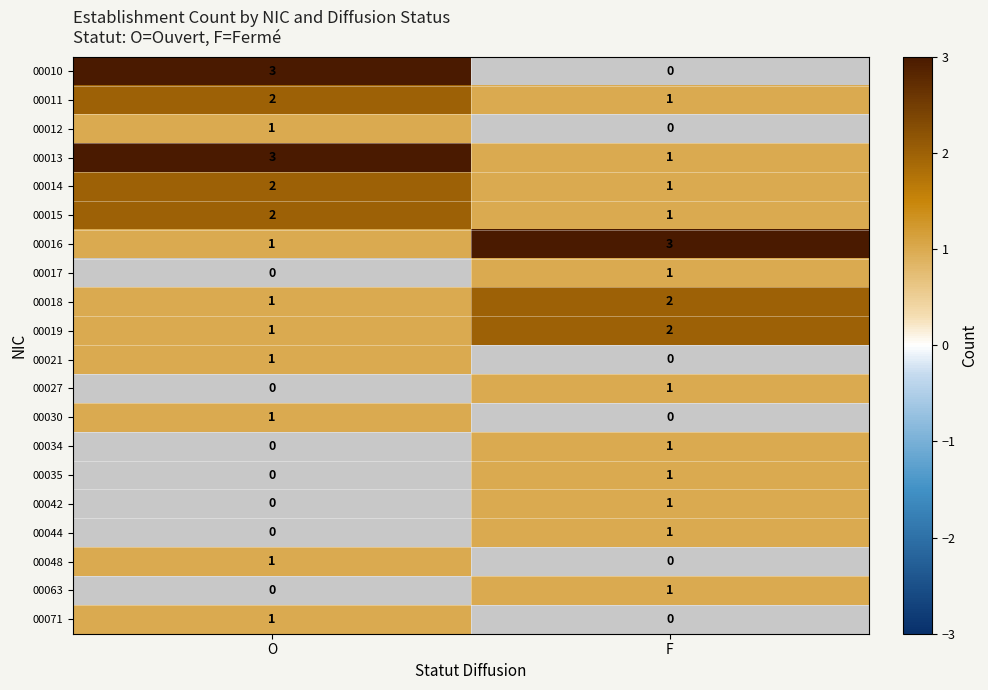

At which label does 00016 reach its peak?

F